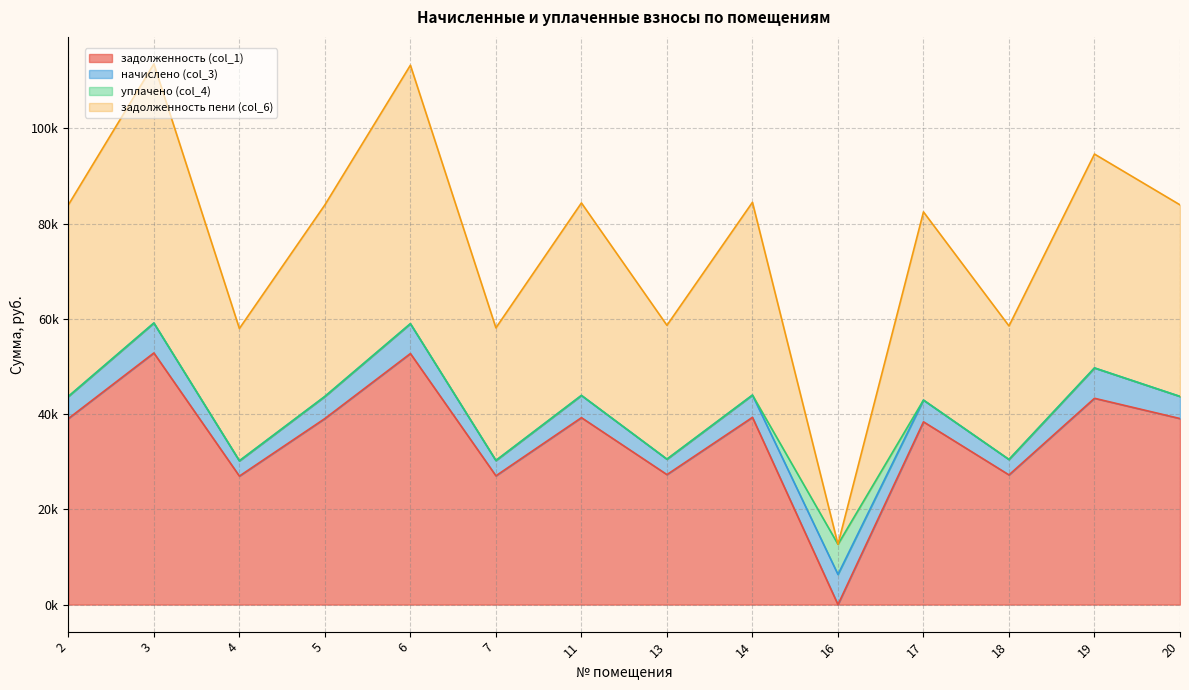

What is the average value of the задолженность пени (col_6) series?

39830.6